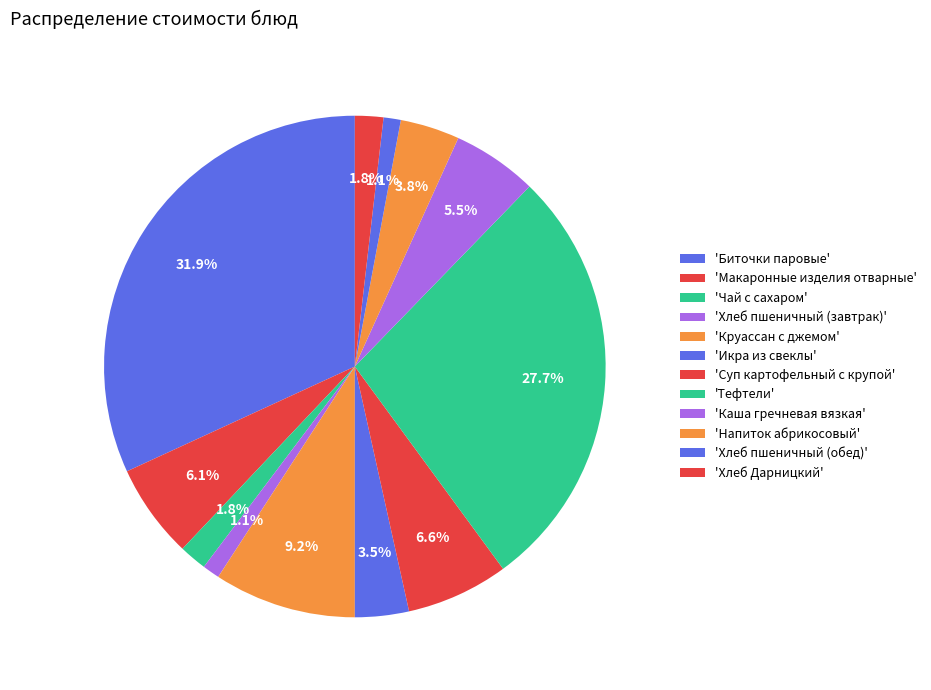

What is the smallest slice in the pie chart?

Хлеб пшеничный (завтрак)